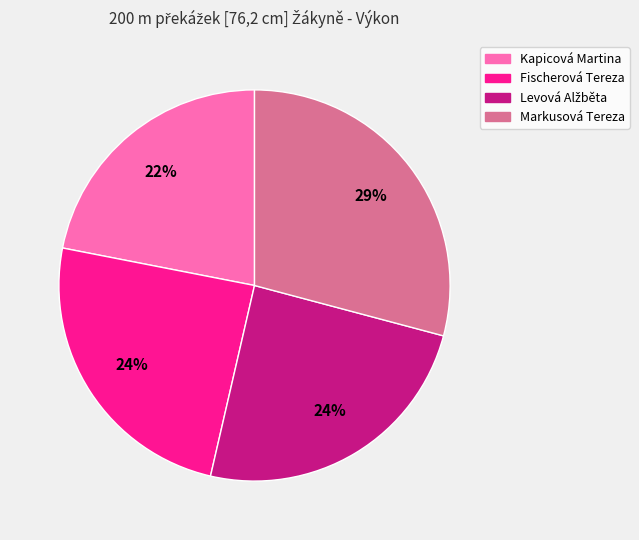

Does any single category account for the majority?

No